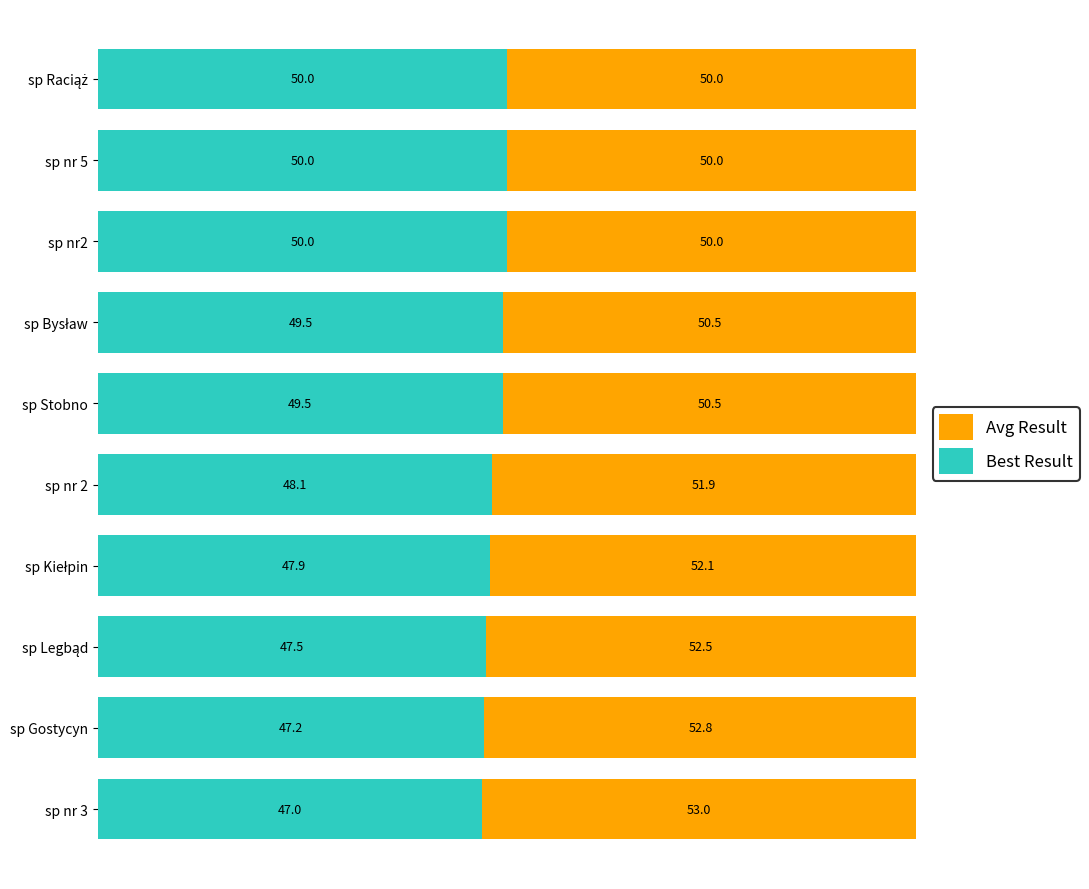

What is the lowest value of the Best Result series?

47.0